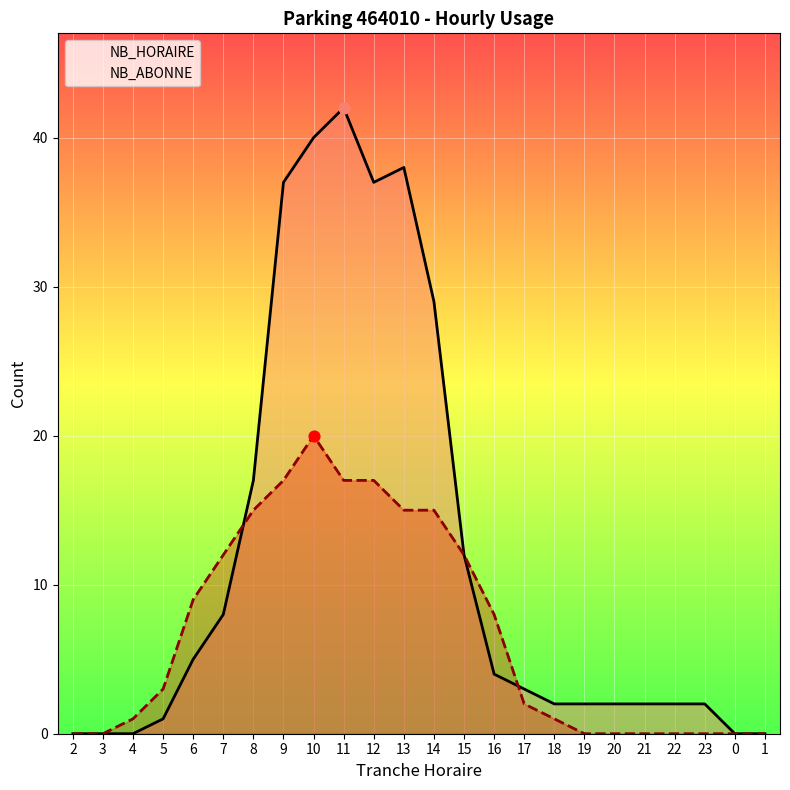

What are all the series names shown in the legend?

NB_HORAIRE, NB_ABONNE